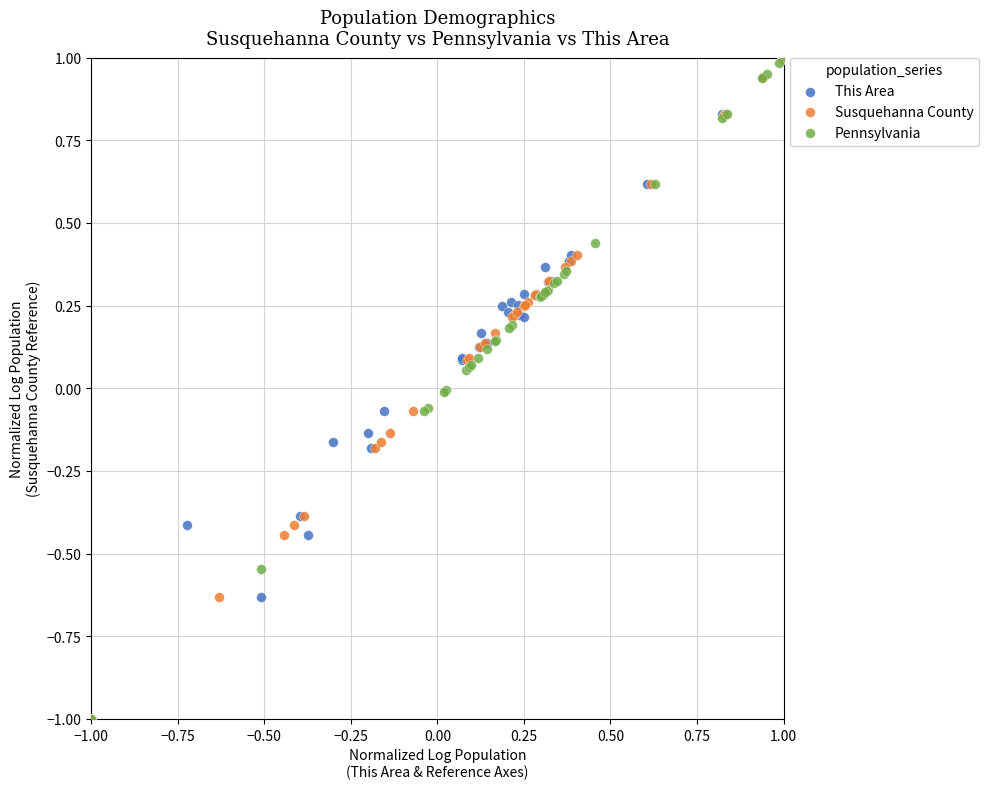

What are all the series names shown in the legend?

This Area, Susquehanna County, Pennsylvania